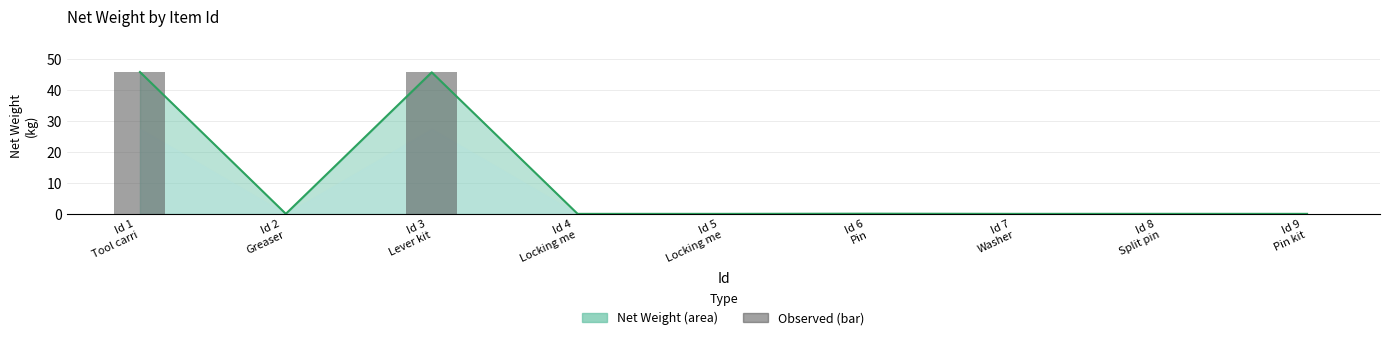

List the labels in order of value, smallest first.

Id 4
Locking me, Id 5
Locking me, Id 9
Pin kit, Id 7
Washer, Id 2
Greaser, Id 8
Split pin, Id 6
Pin, Id 3
Lever kit, Id 1
Tool carri